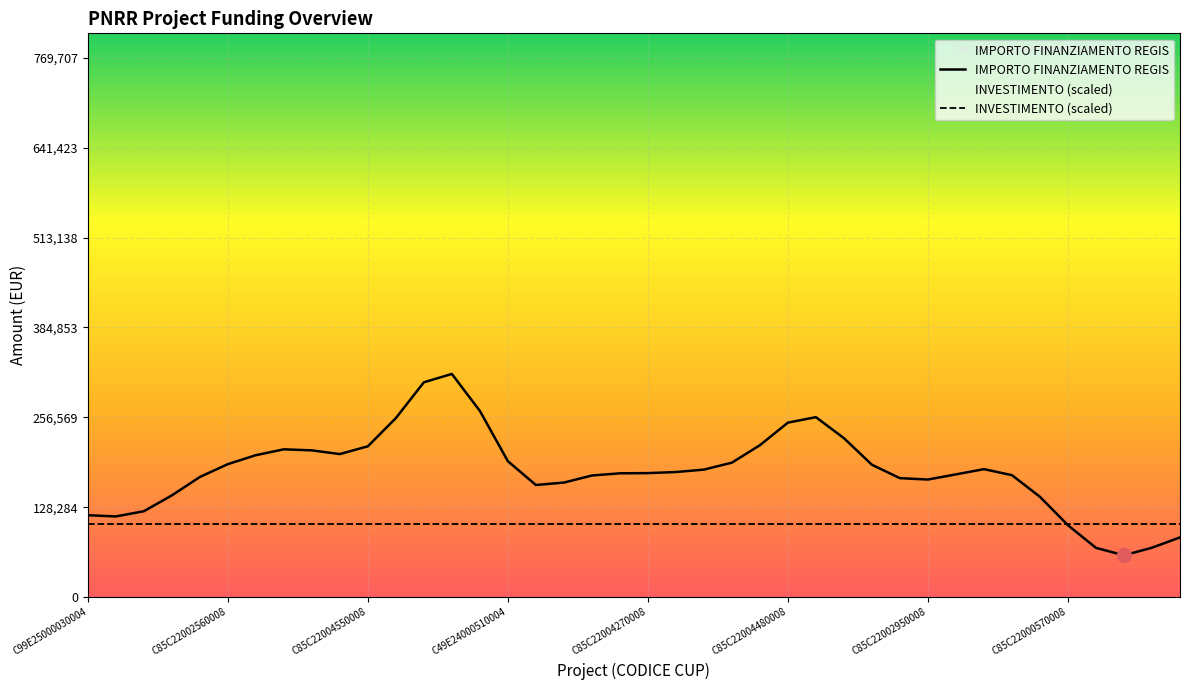

True or false: INVESTIMENTO (scaled) has more than 0 points higher than both neighbors.

False